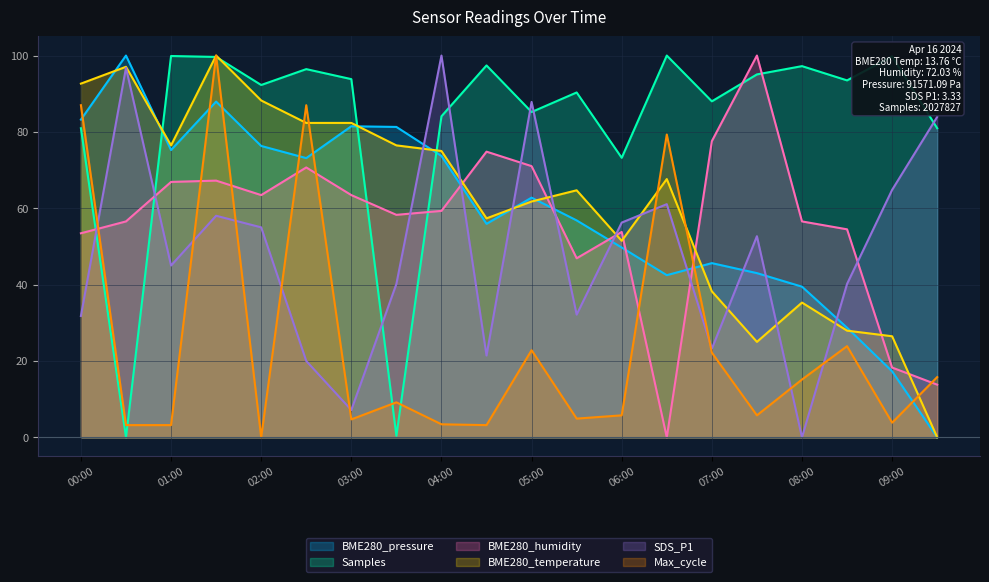

At which category is the sum across all series the highest?

01:30